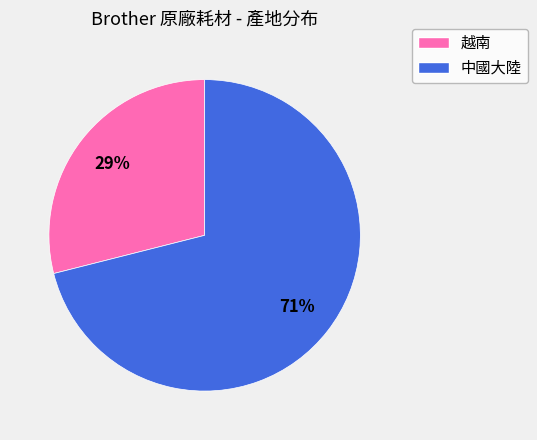

The 越南 slice represents 29% of the pie. True or false?

True